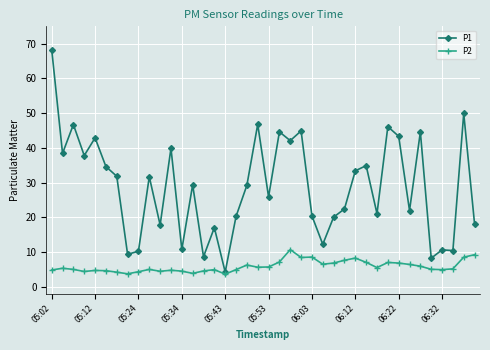

Which series has the largest range (max minus min)?

P1